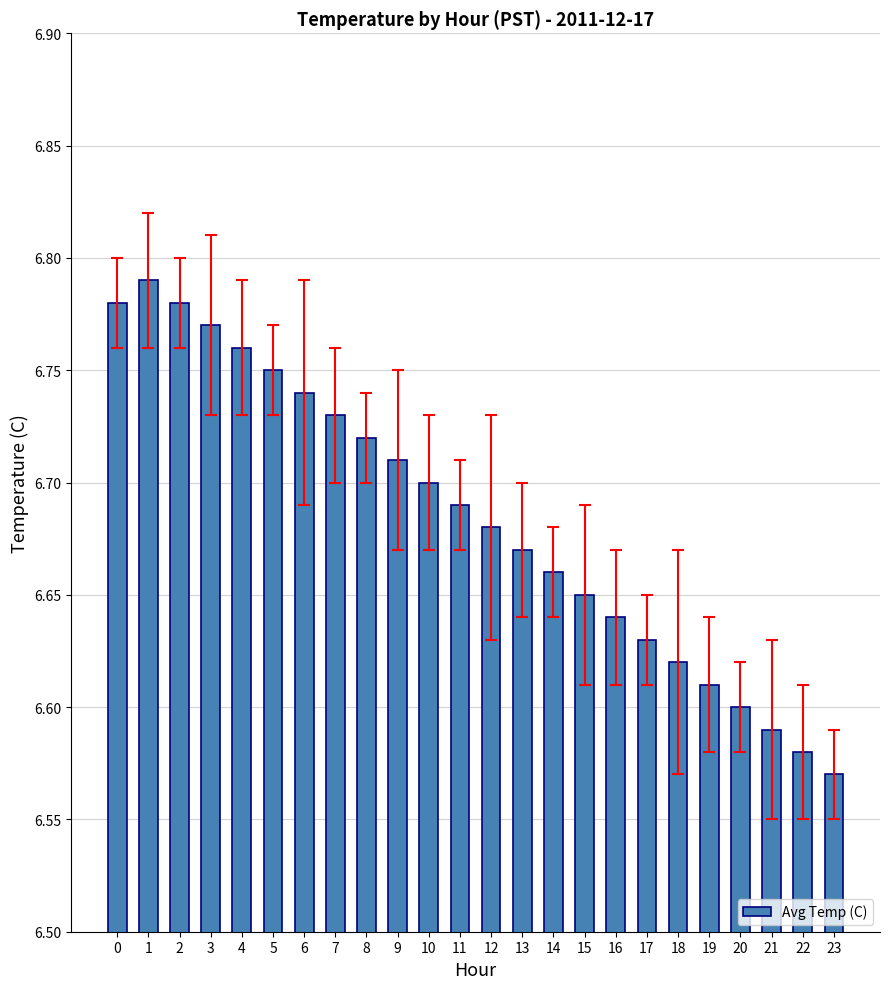

Count the number of categories in the chart.

24